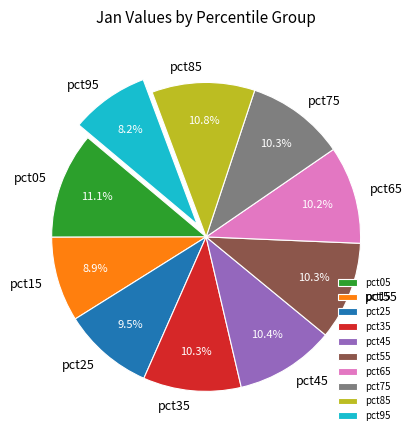

Do pct75 and pct25 together represent more than half of the pie?

No